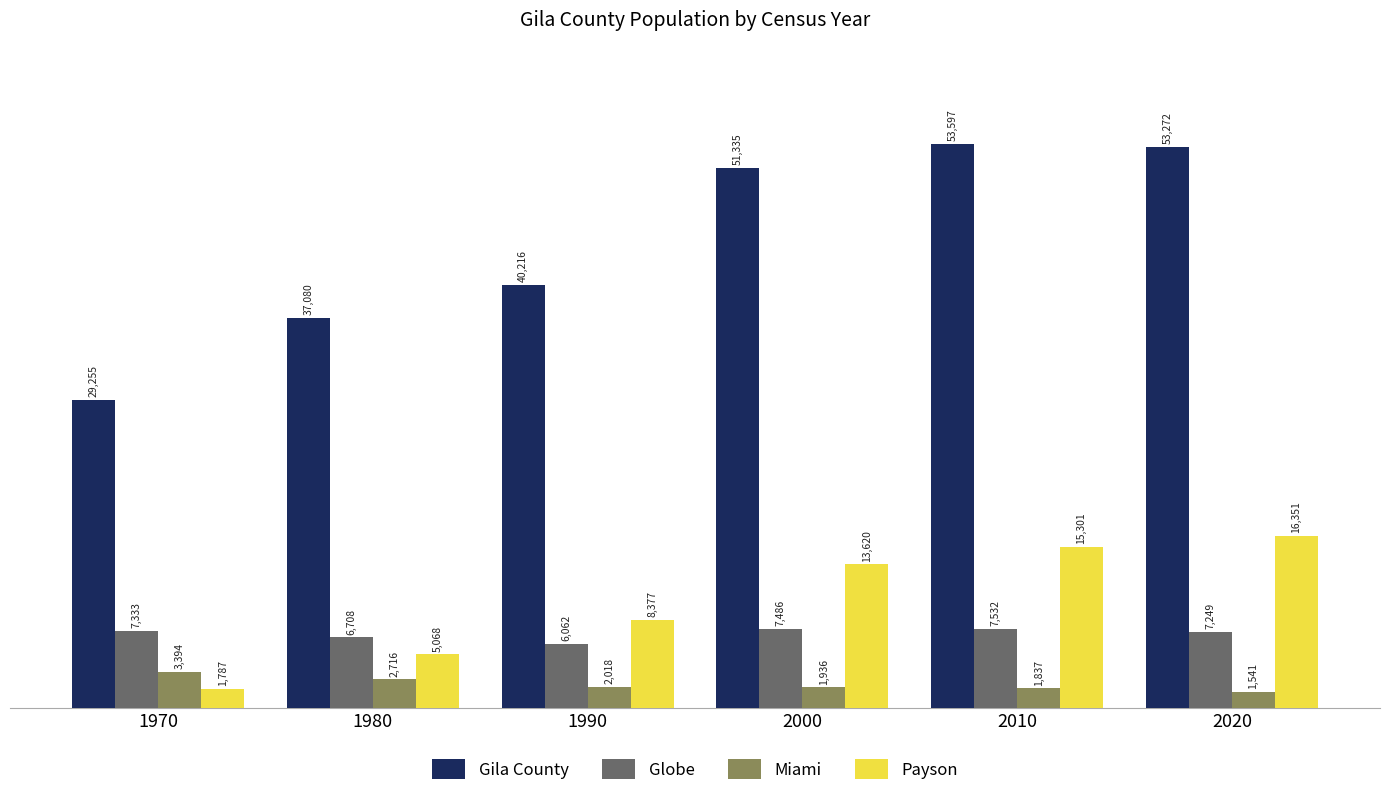

What is the approximate value of Gila County at 1970, to the nearest 100?

29300